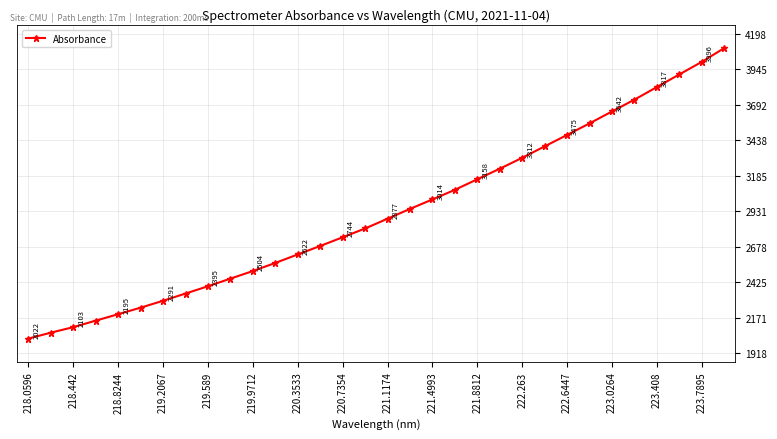

True or false: the data has more than 1 interior local peaks.

False